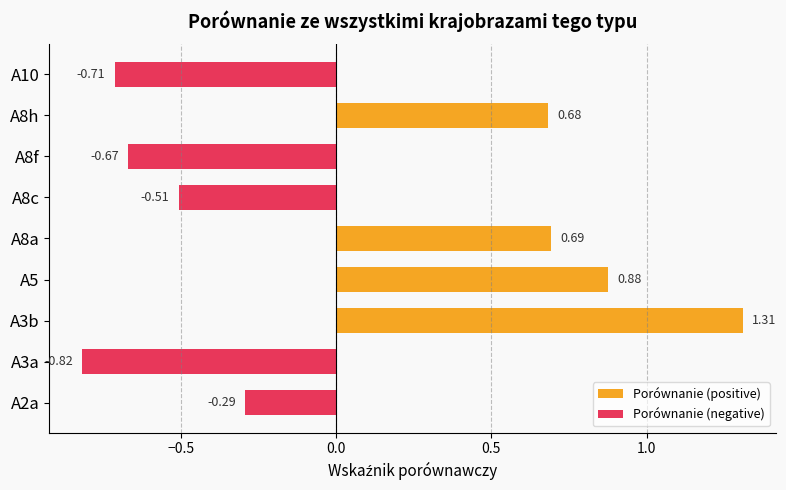

Which label corresponds to the largest value in the chart?

A3b